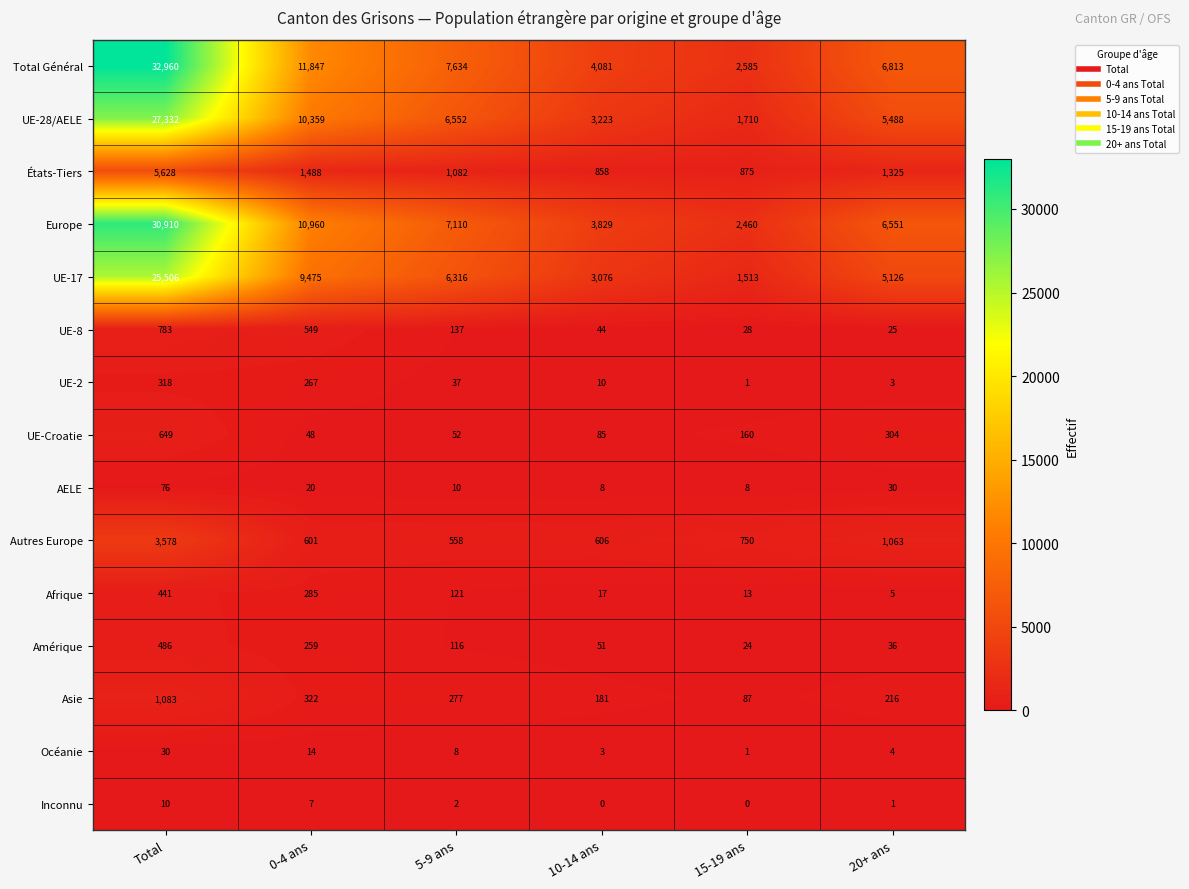

Where is UE-17 nearest to the value 13509?

0-4 ans